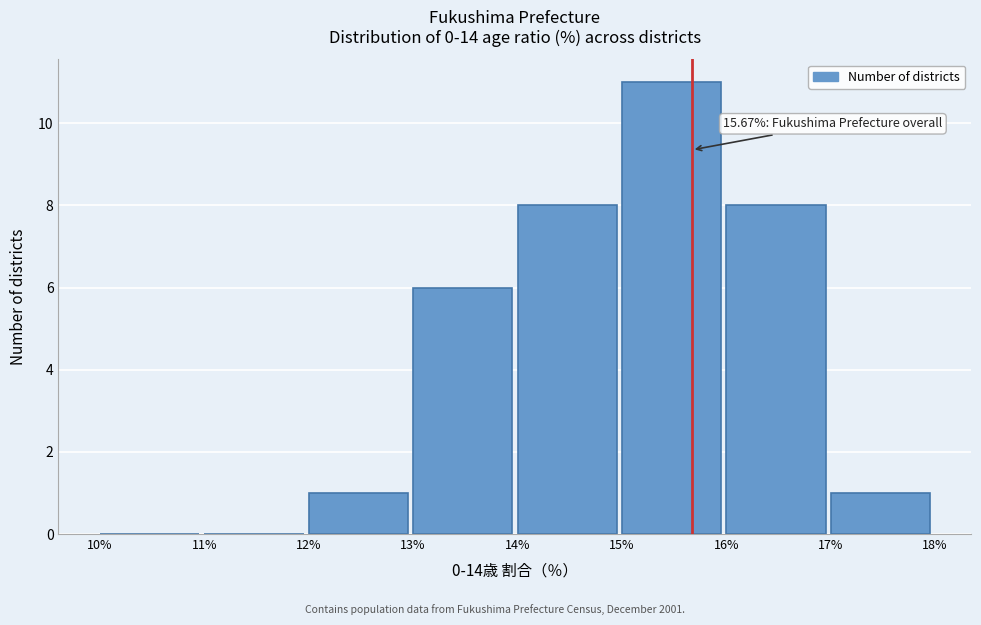

Which range on the x-axis has the tallest bar?

15% to 16%